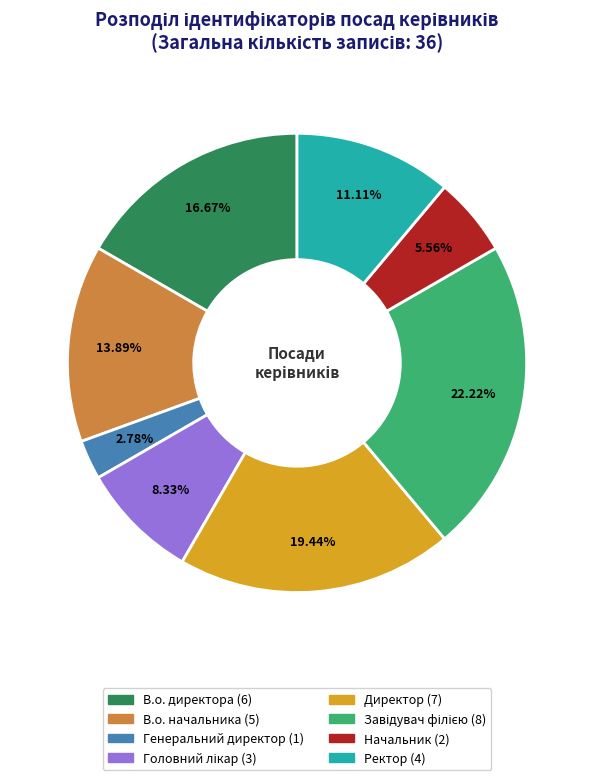

Does Директор account for over 50% of the chart?

No